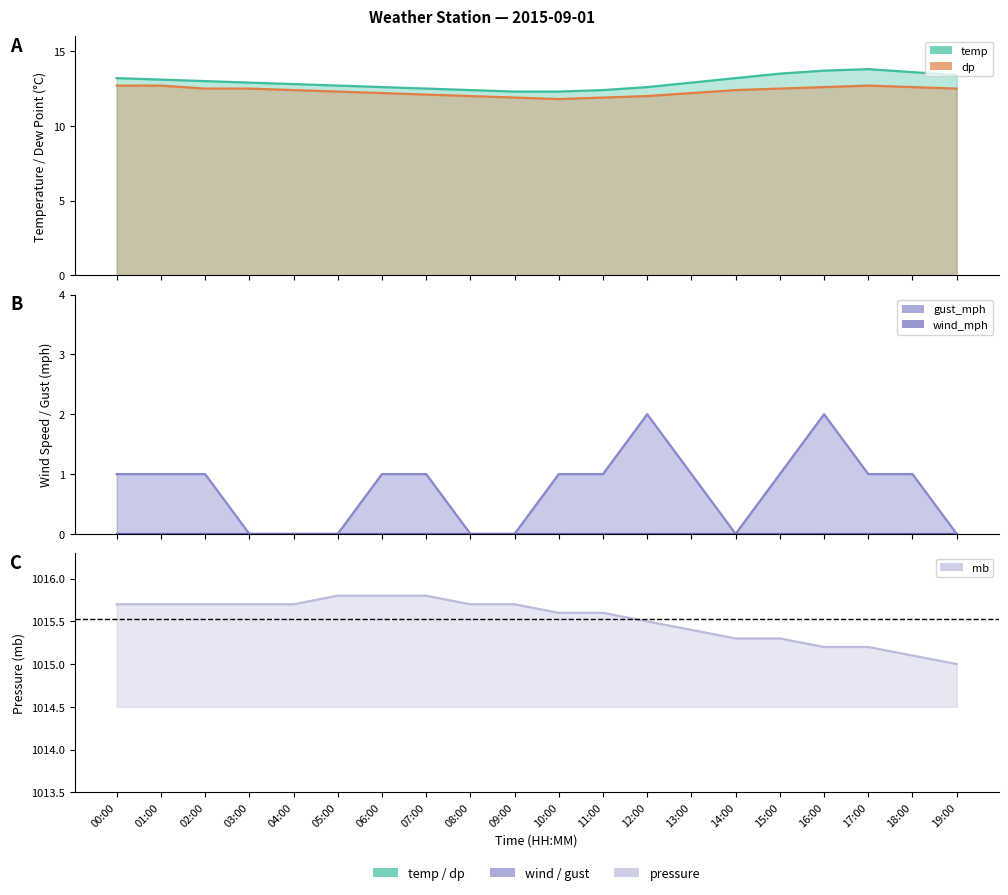

What is the label of the 12th point from the right?

08:00